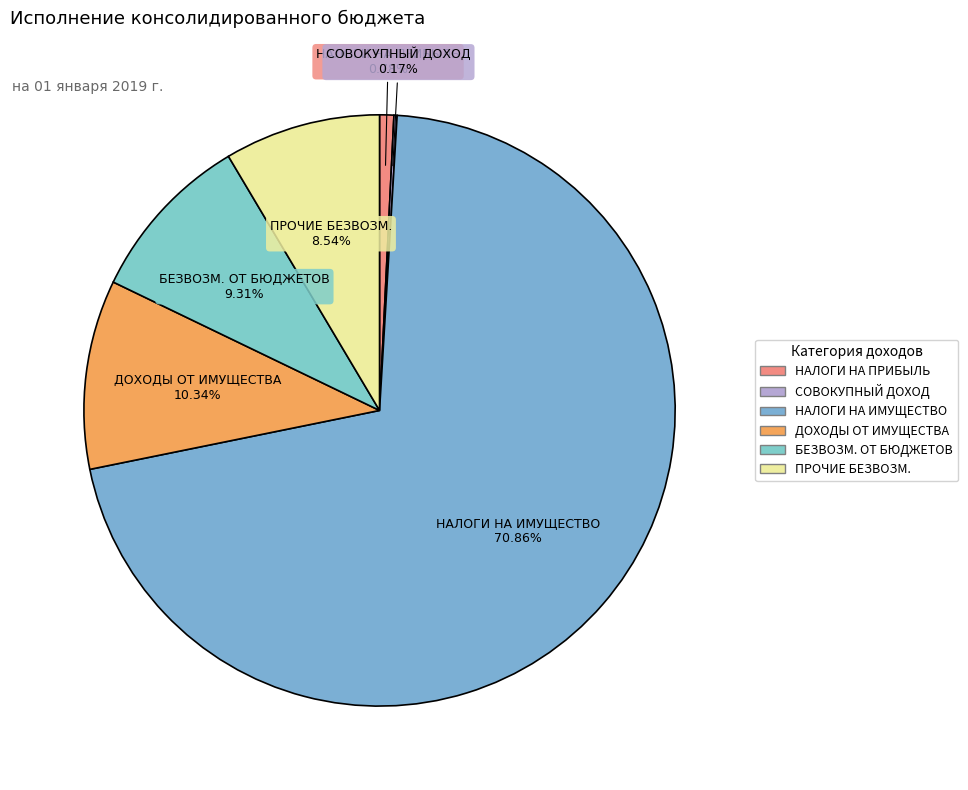

Which slice is the largest?

НАЛОГИ НА ИМУЩЕСТВО